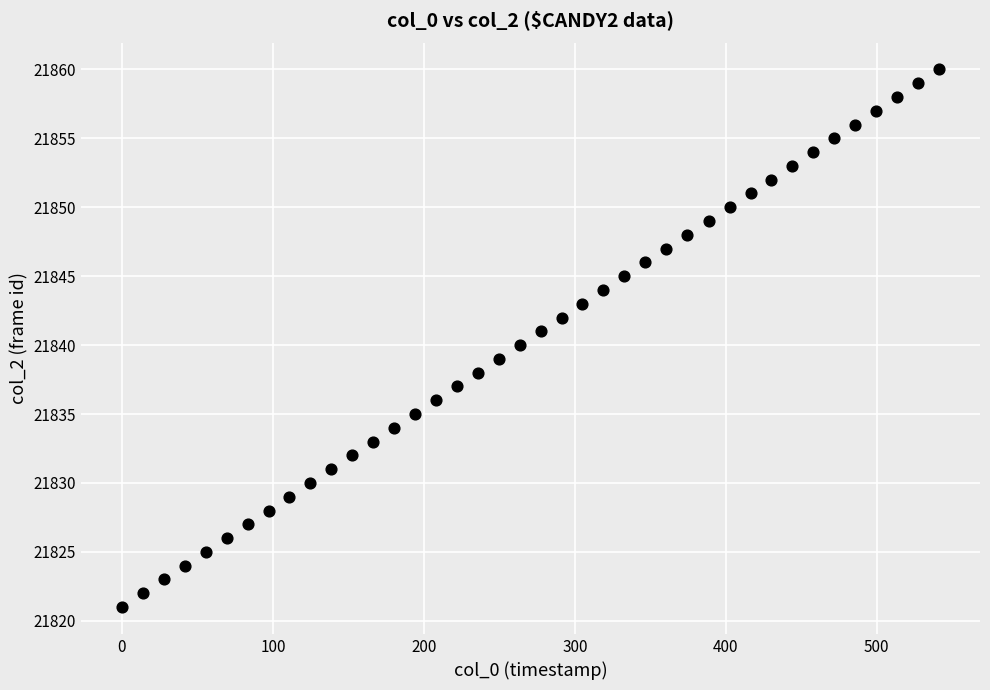

What is the range of Y values (max minus min)?

39